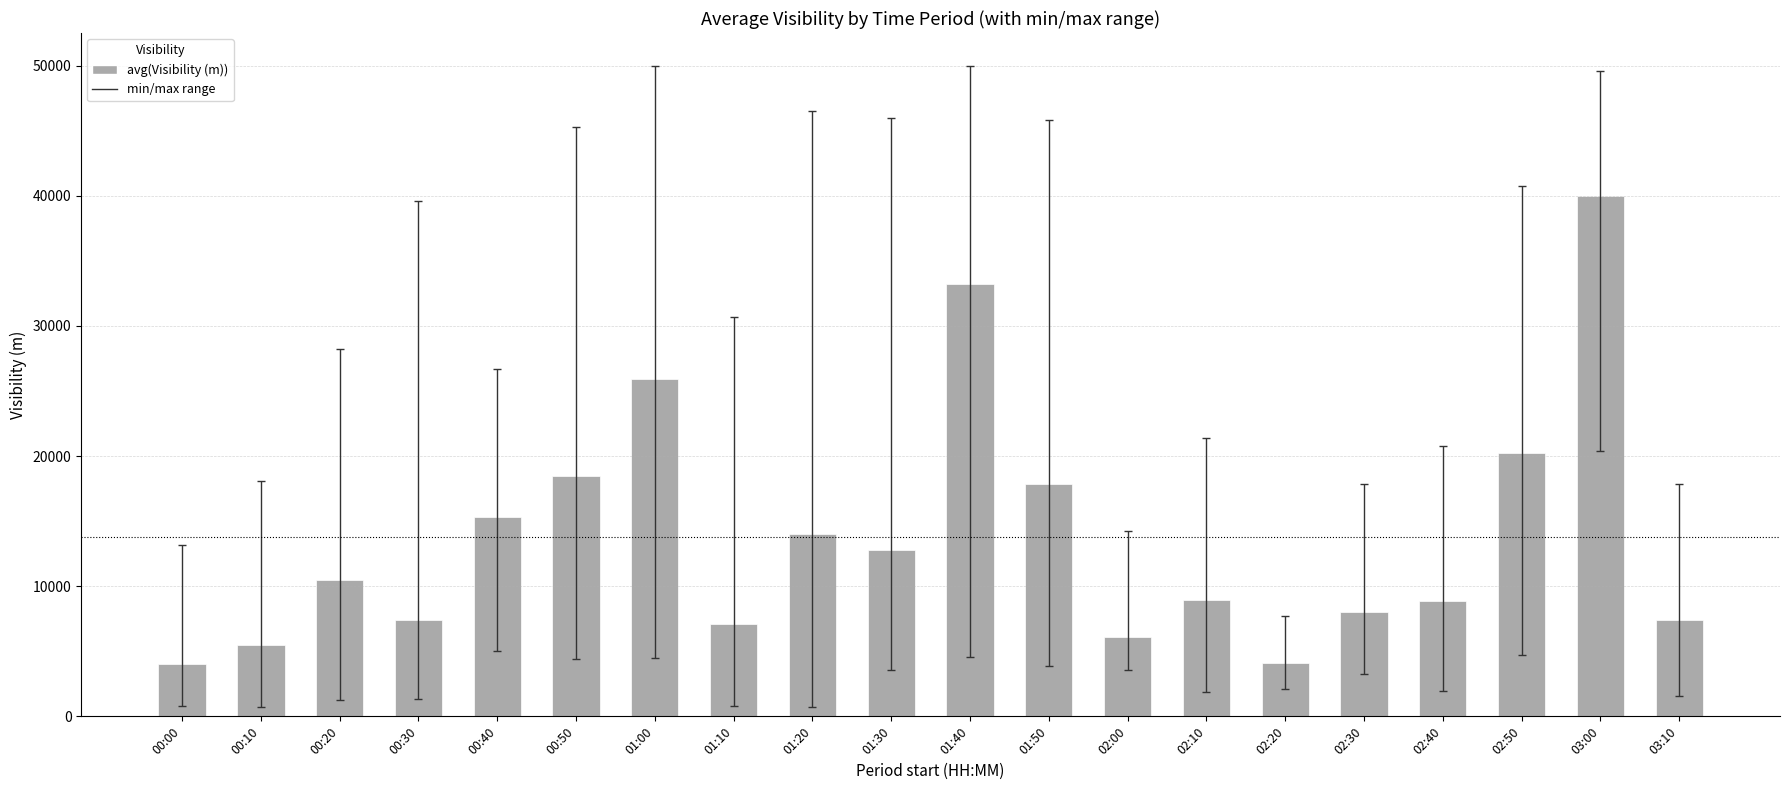

True or false: the data shows 8207 at 02:00.

False